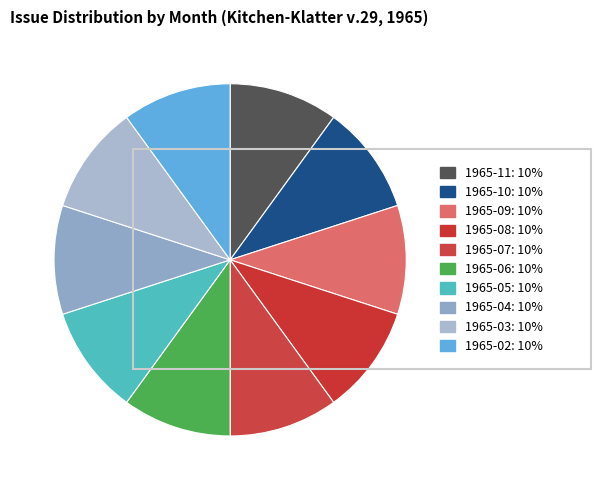

How many segments does this pie chart have?

10